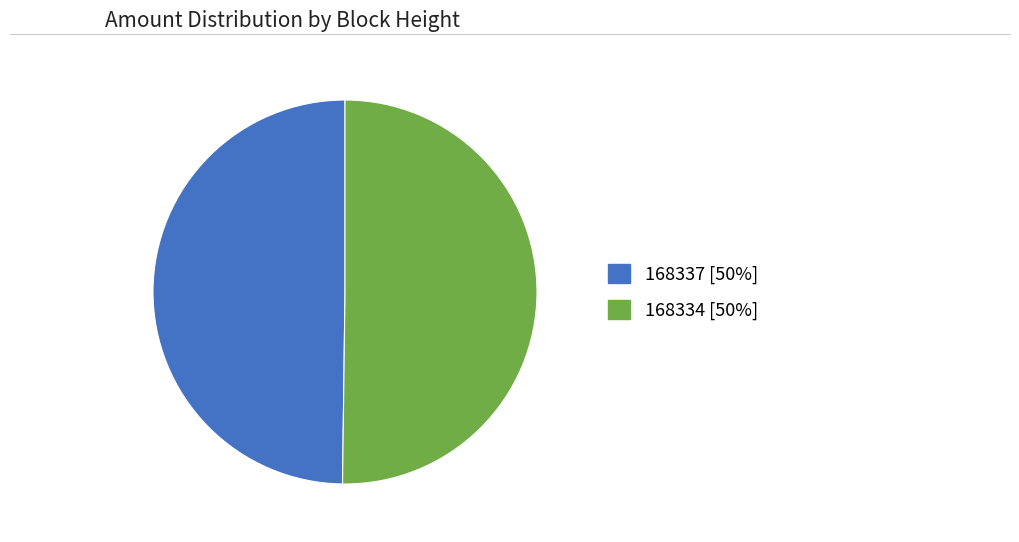

Is the sum of 168334 and 168337 greater than half?

Yes